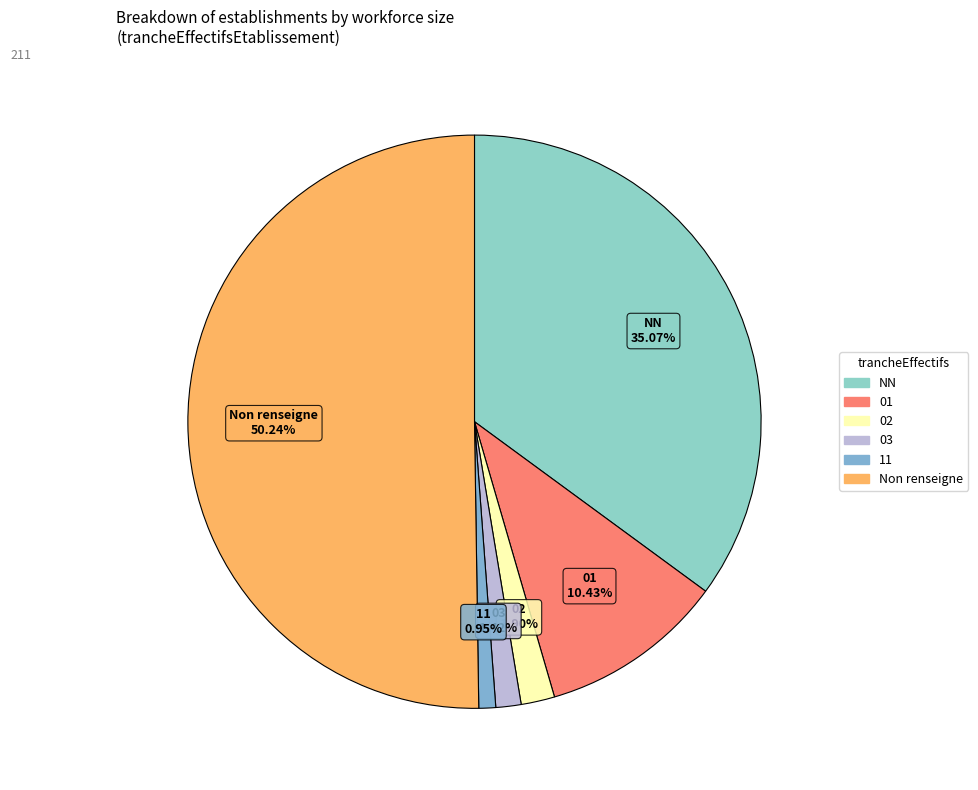

Is there a majority slice in this chart?

Yes